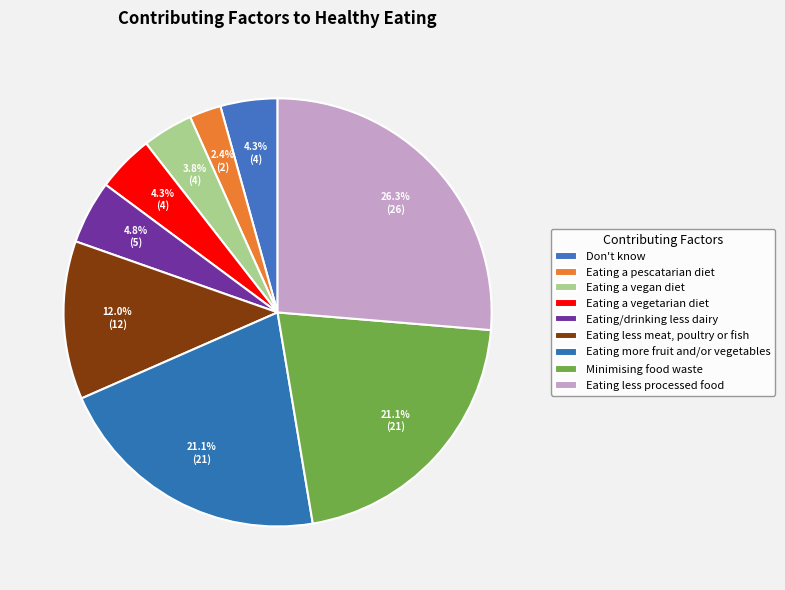

How many slices are in this pie chart?

9